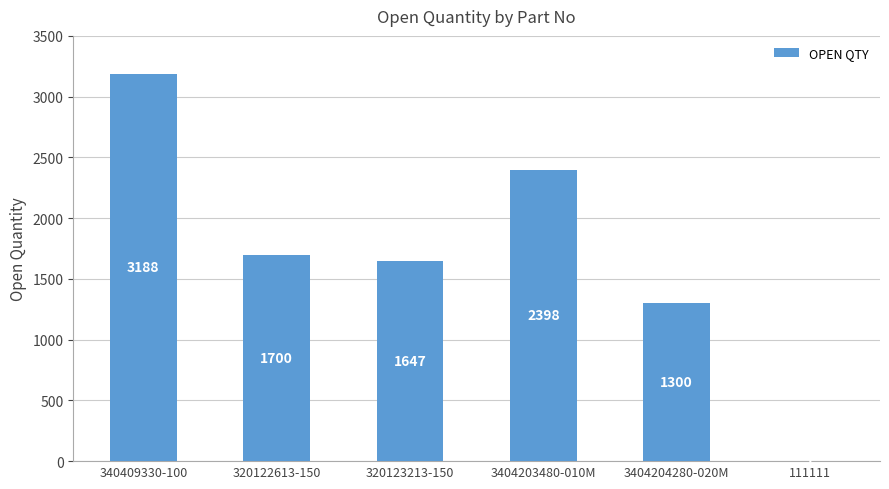

What is the greatest value displayed?

3188